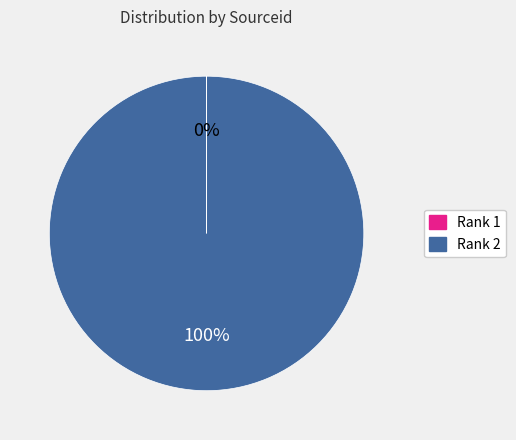

Which category accounts for the majority?

Rank 2